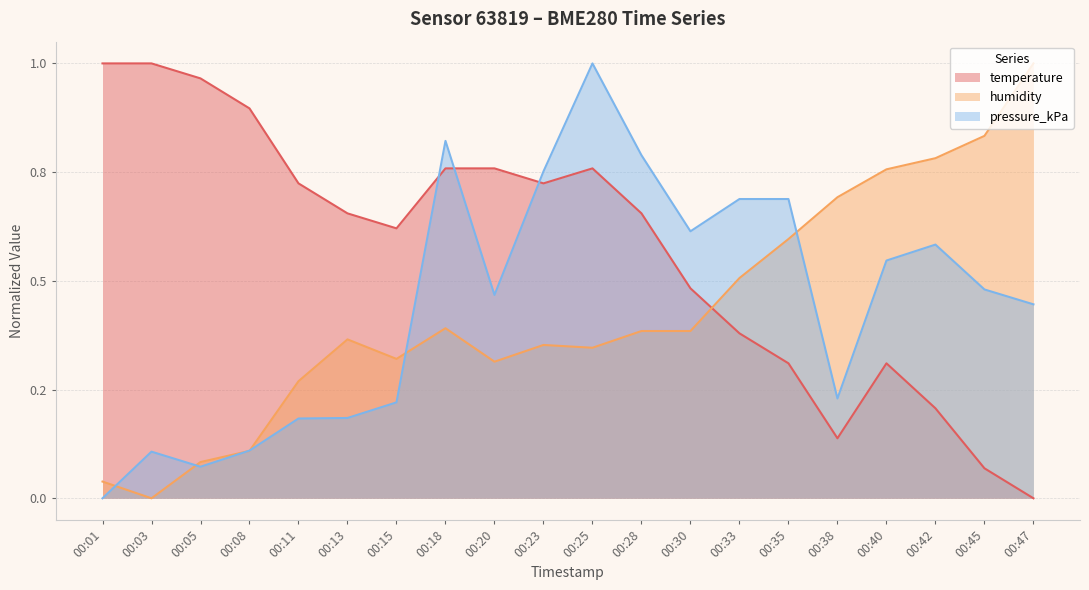

Which category has the lowest value in the temperature series?

00:47